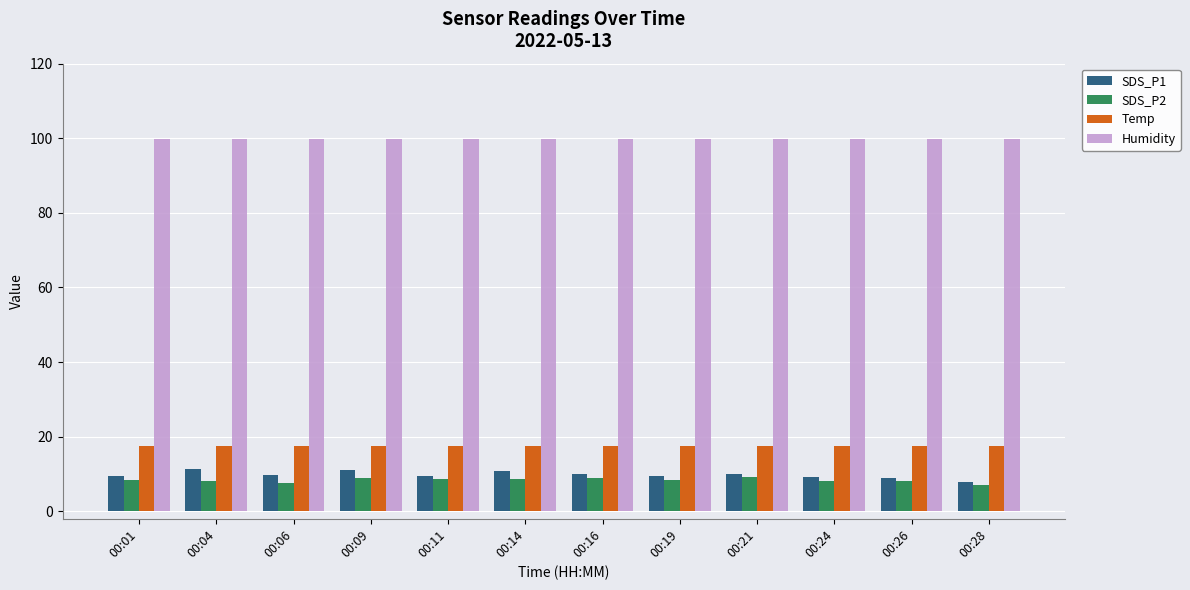

What is the difference between the highest and lowest values at 00:16?

91.0